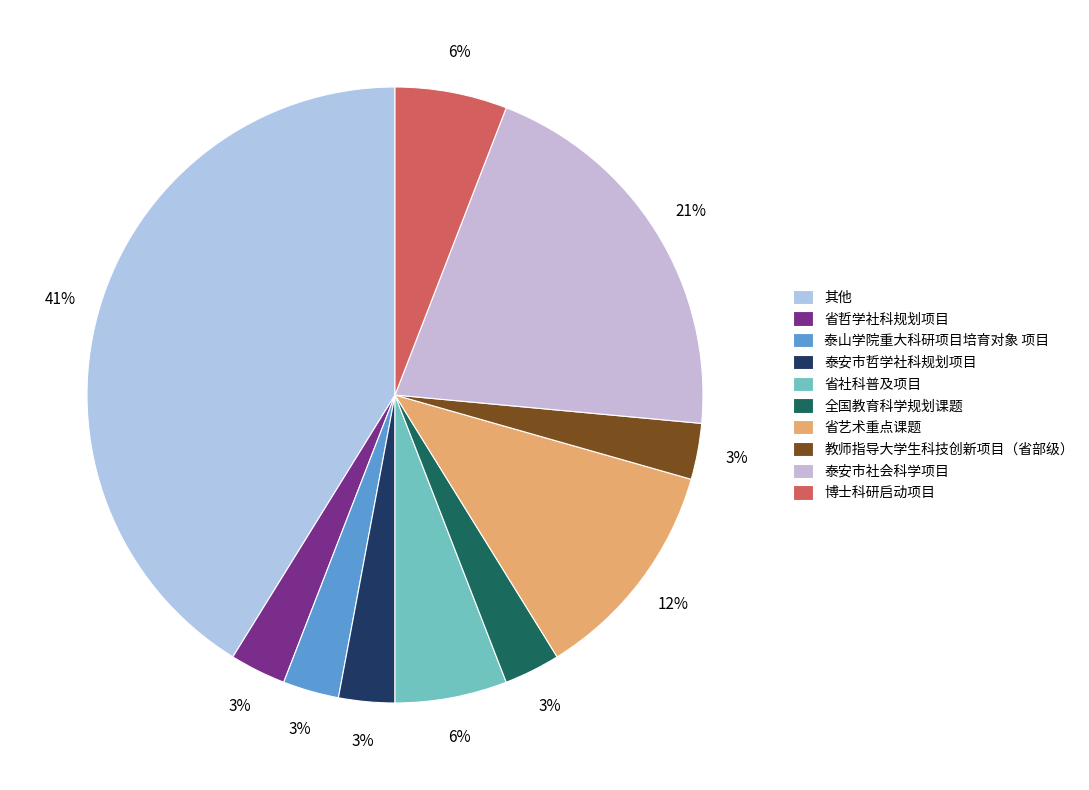

To the nearest percent, what portion does 省艺术重点课题 represent?

12%